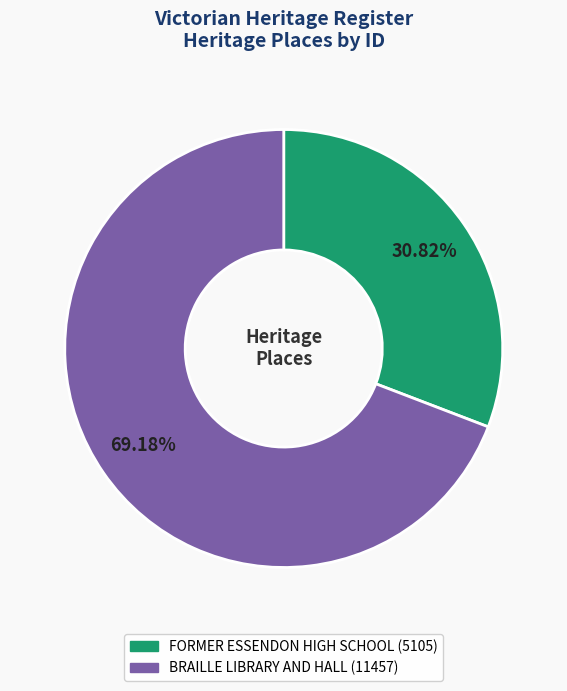

True or false: FORMER ESSENDON HIGH SCHOOL accounts for 16% of the total.

False